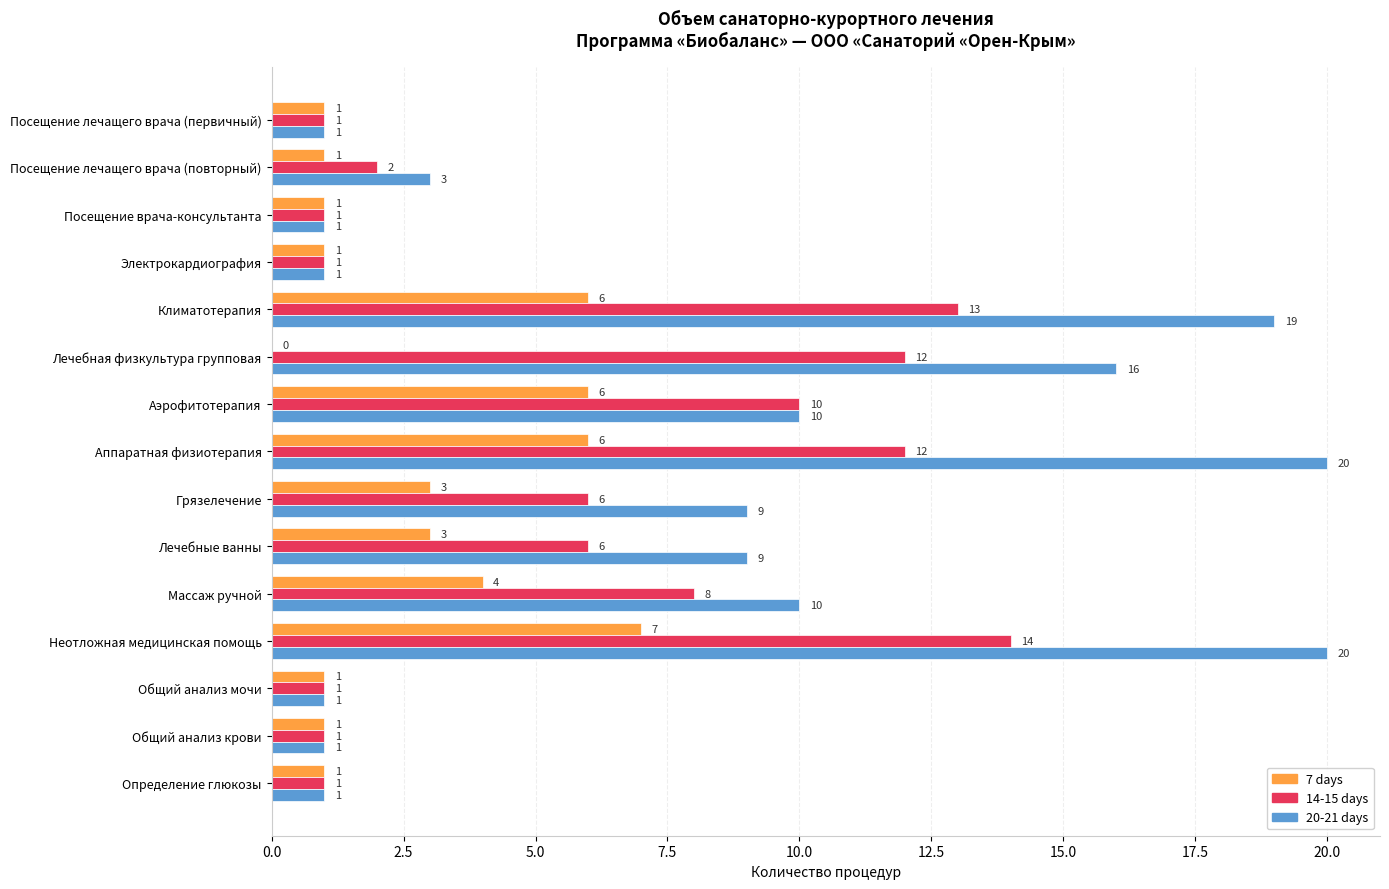

At which label does 7 days reach its peak?

Неотложная медицинская помощь